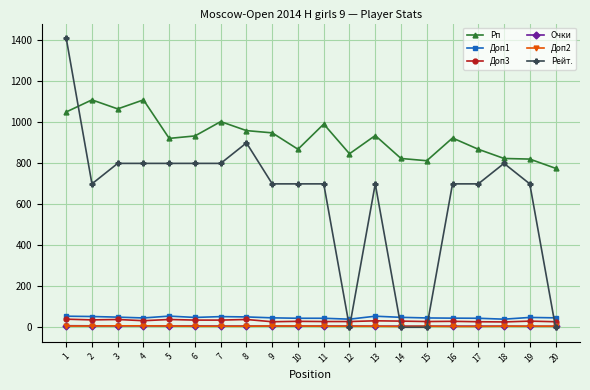

What is the maximum value shown in the chart?

1412.0